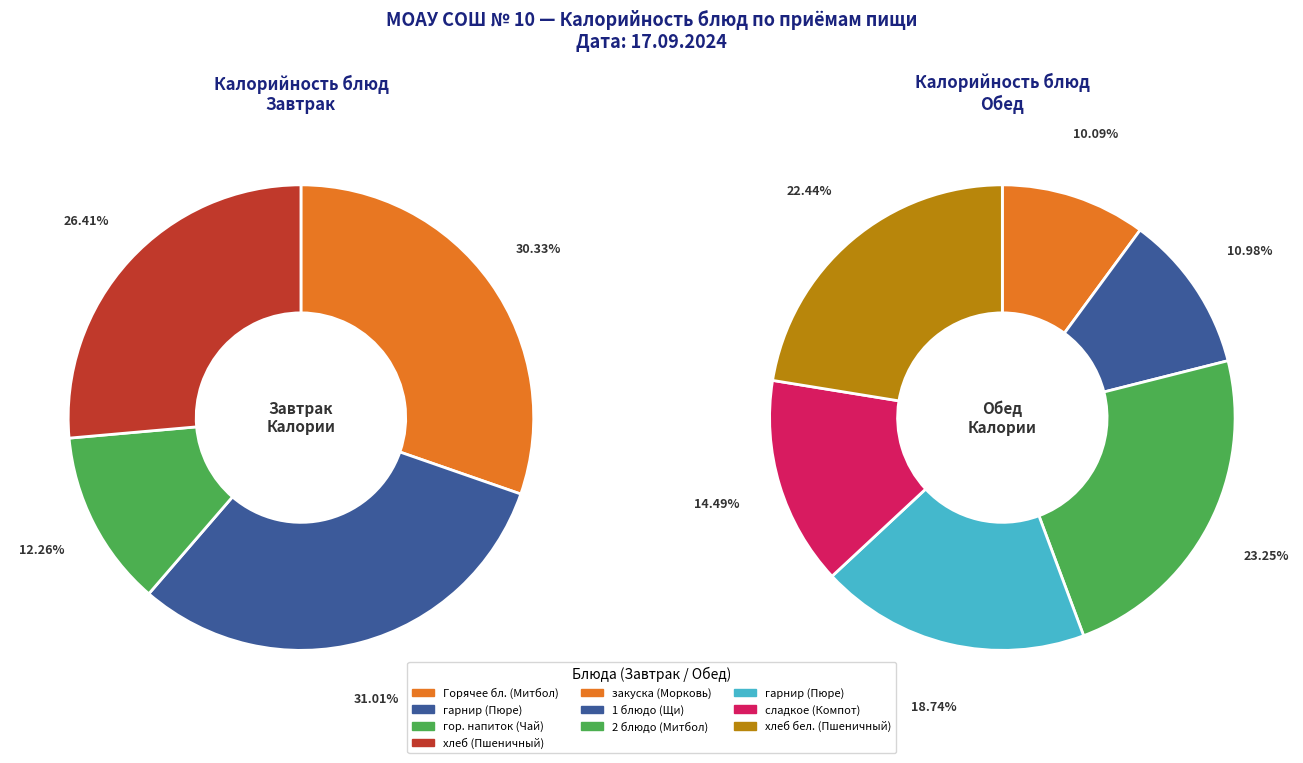

Is there any slice that represents more than half of the pie?

No